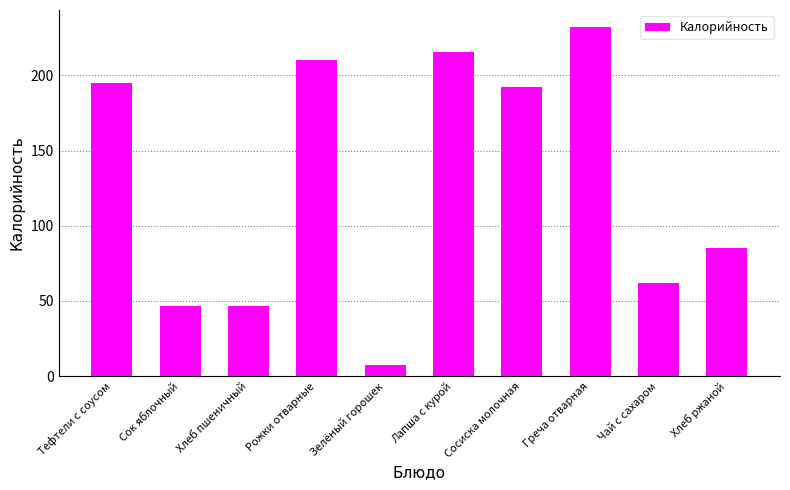

What is the difference between the maximum and minimum values?

224.7